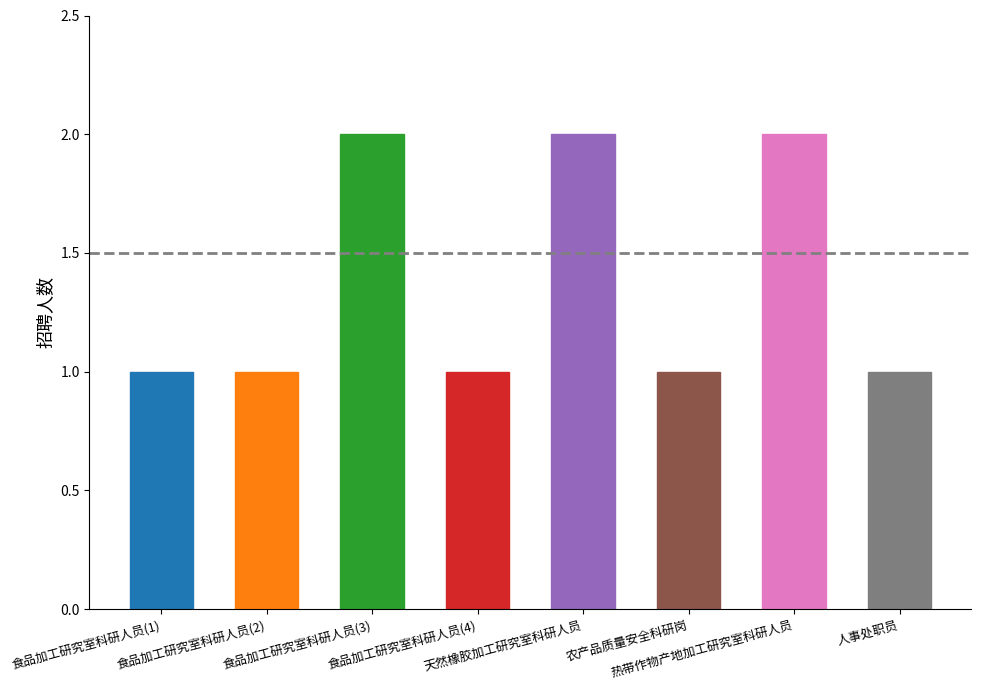

Which category has the highest value across all series?

食品加工研究室科研人员(3)